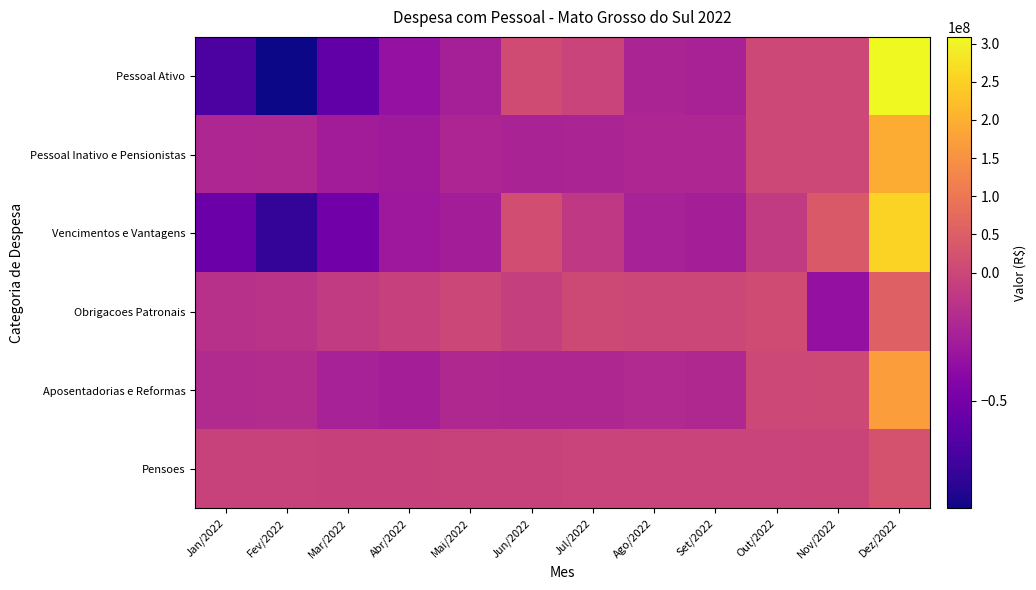

What is the total value across all series at Fev/2022?

-222844726.3